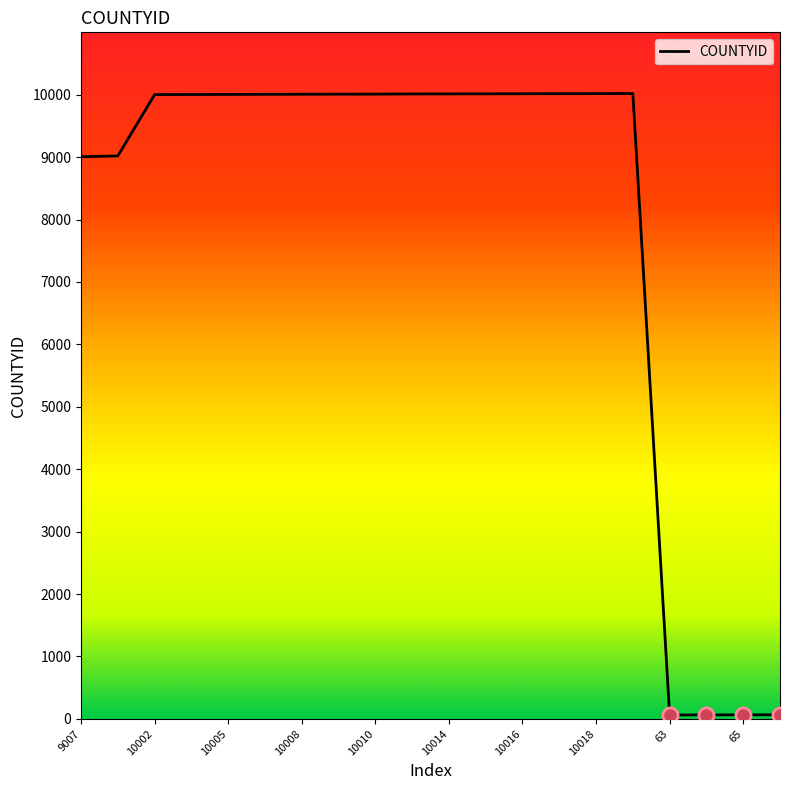

What is the maximum value shown in the chart?

10020